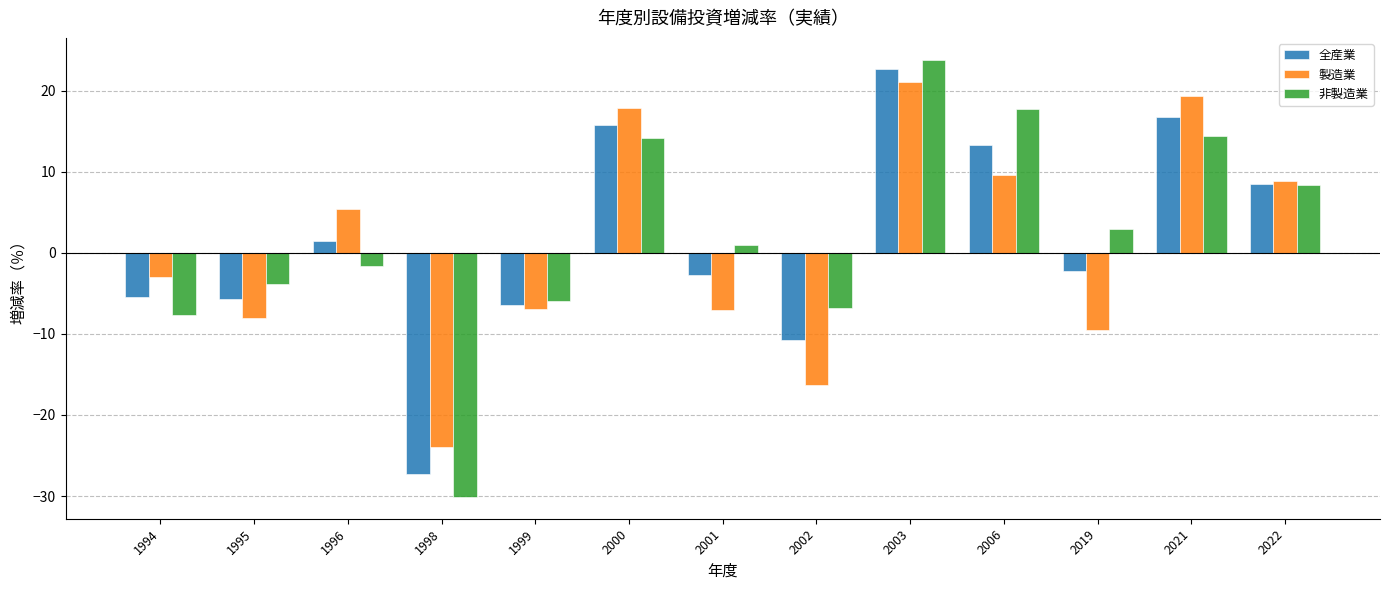

What is the spread (max minus min) of values at 2003?

2.8